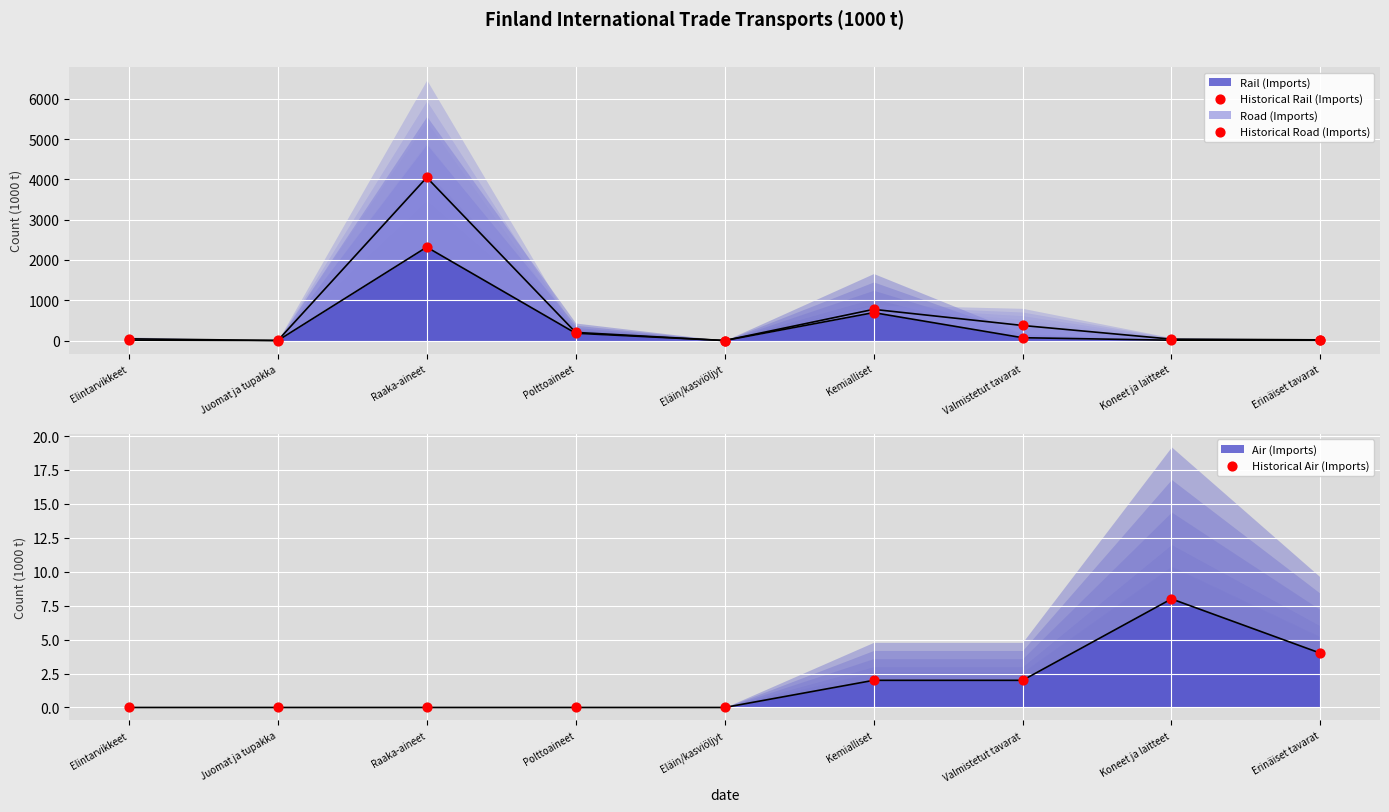

Which series contains the lowest Y value?

Rail (Imports) (line)